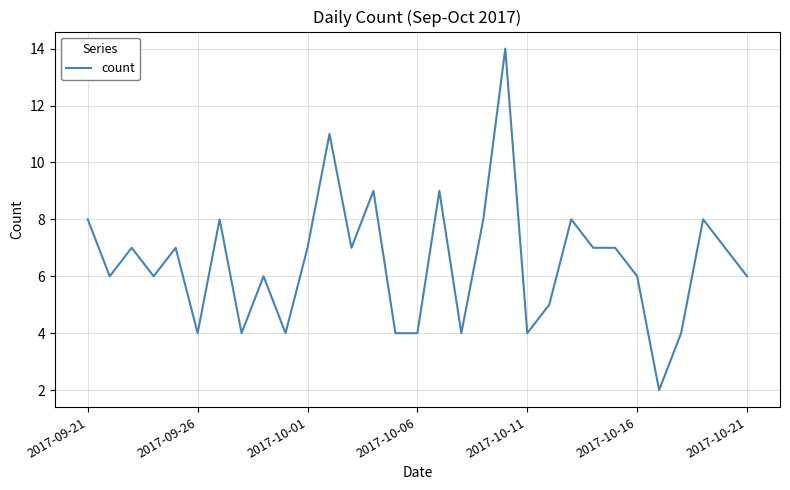

What is the maximum value shown in the chart?

14